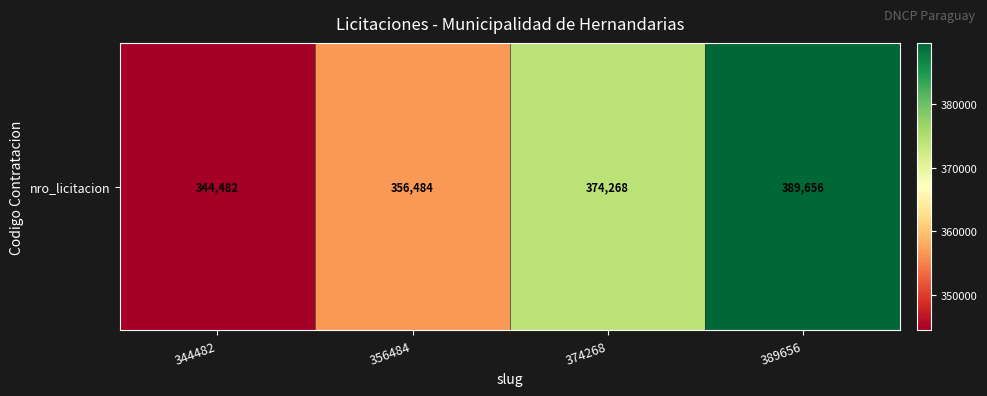

Is it true that the value at 389656 is 389656?

True